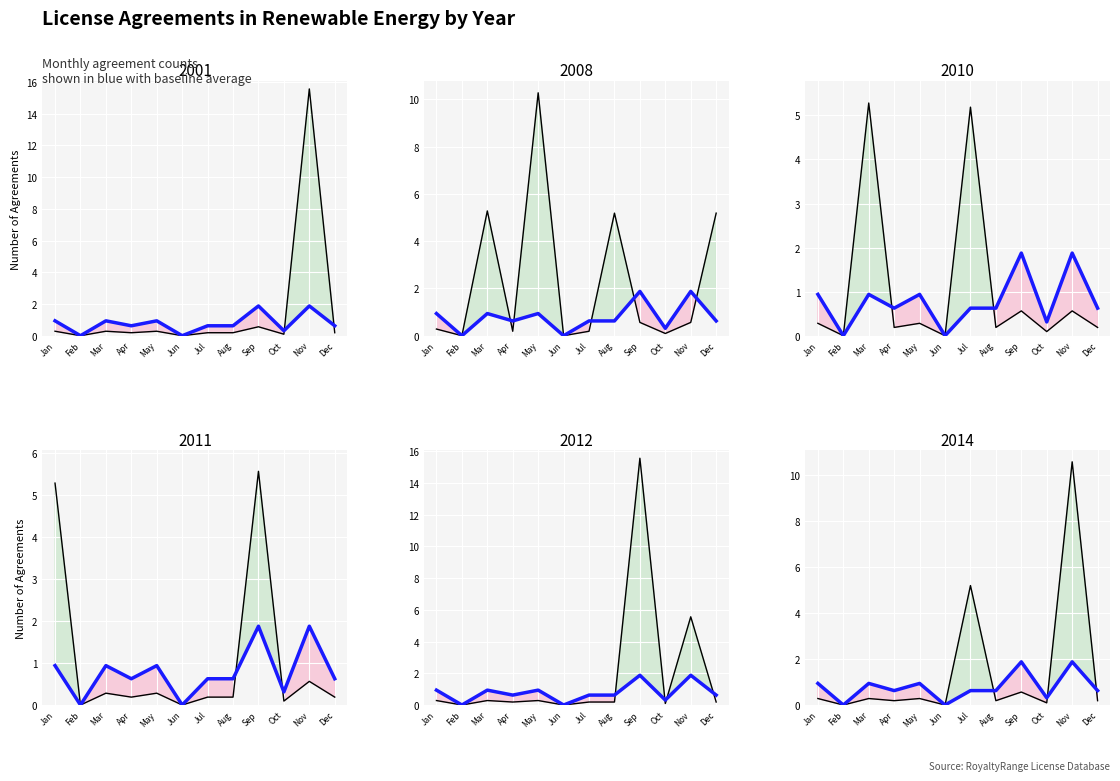

Which series has the largest total across all categories?

Actual